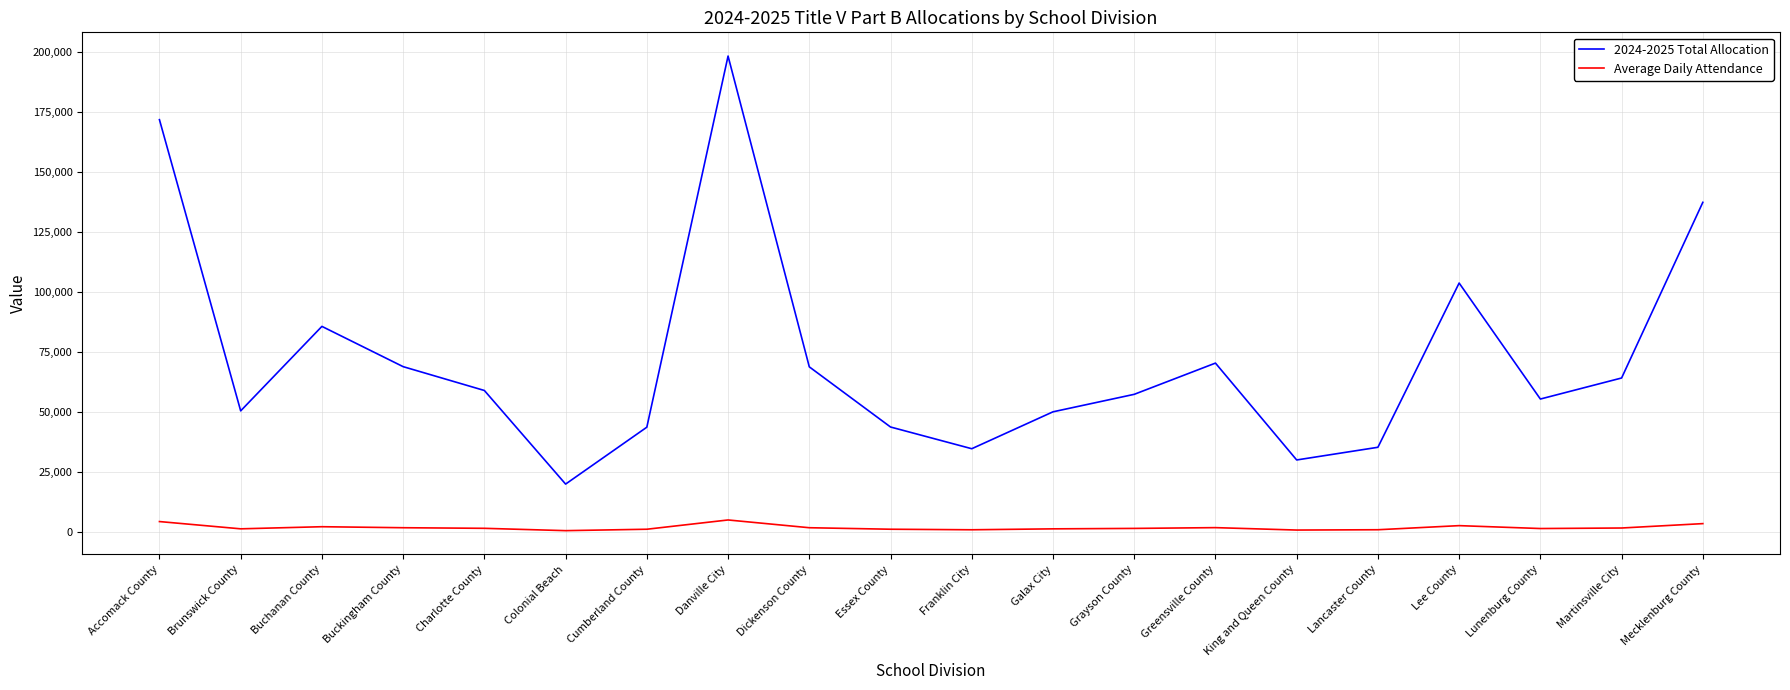

List the series in order of their overall mean, lowest first.

Average Daily Attendance, 2024-2025 Total Allocation